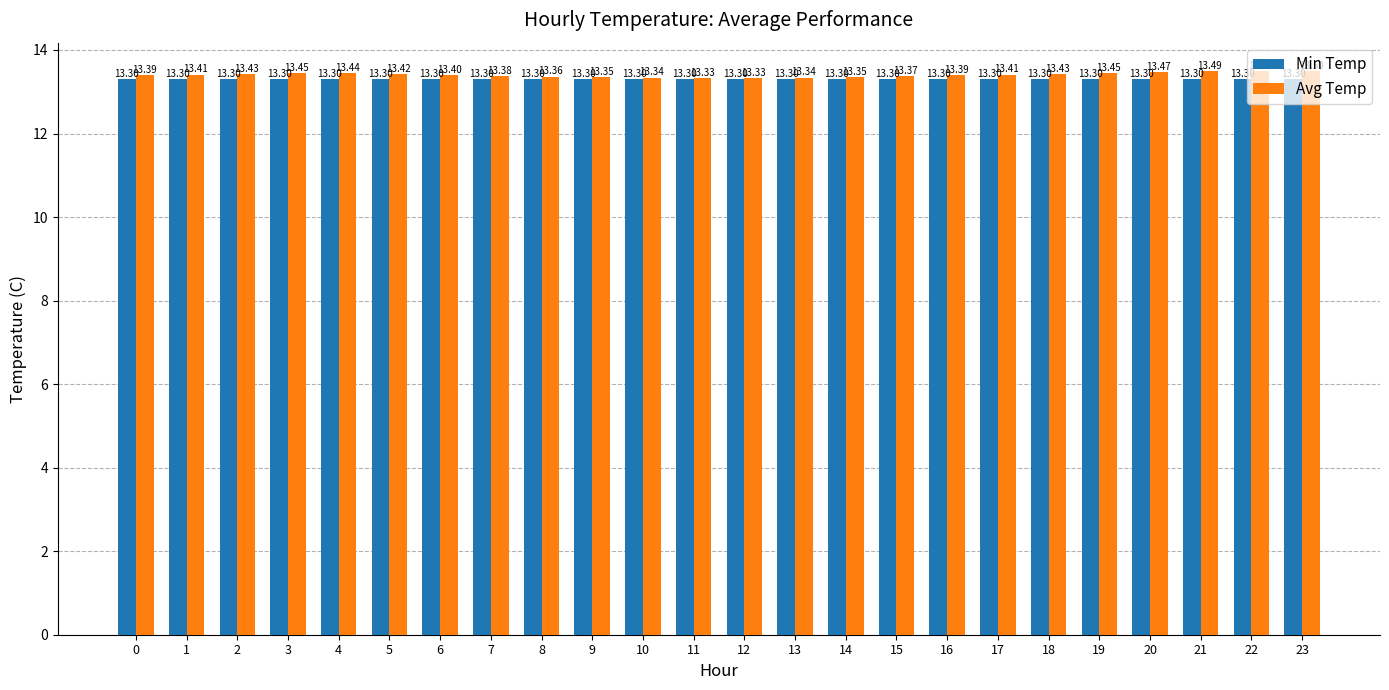

How many bars are there in total?

48